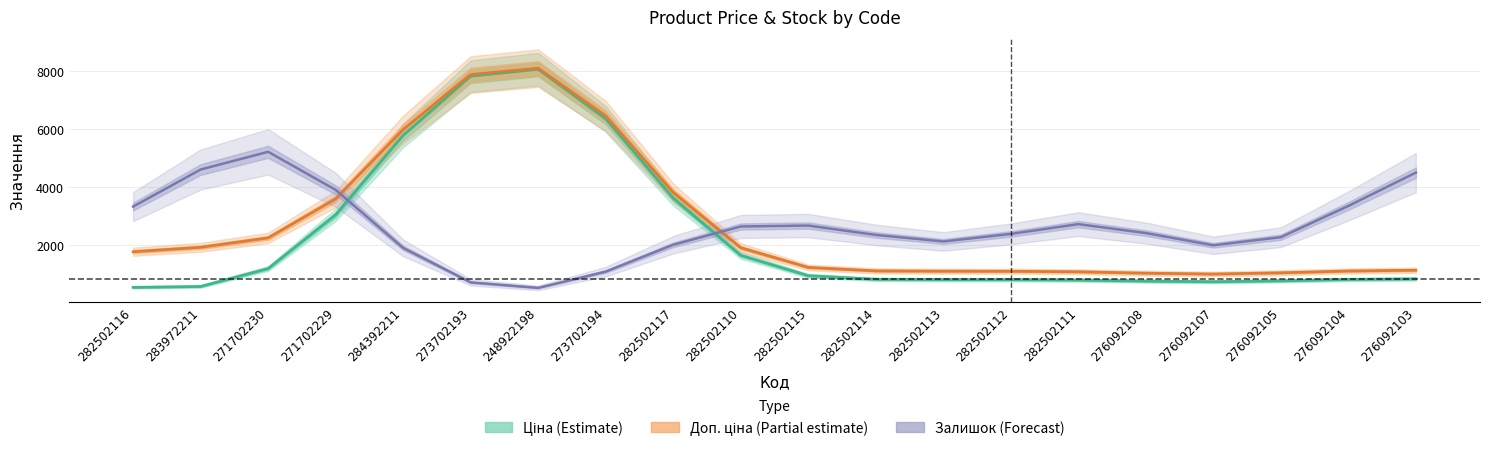

What is the sum of the Ціна (Estimate) values at 276092105 and 282502117?

4409.1